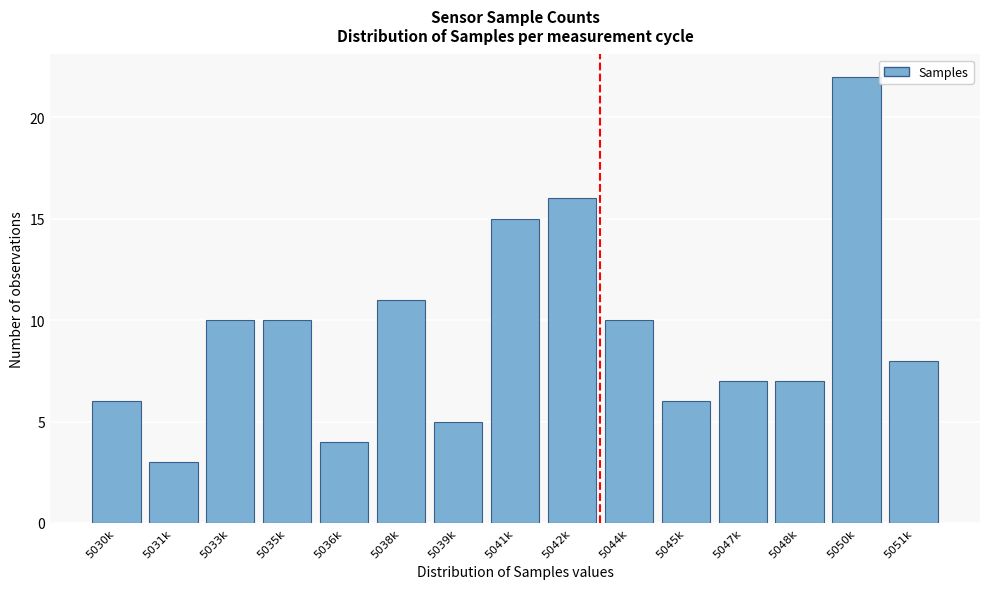

Reading left to right, transcribe all the data shown in this chart.

6	3	10	10	4	11	5	15	16	10	6	7	7	22	8